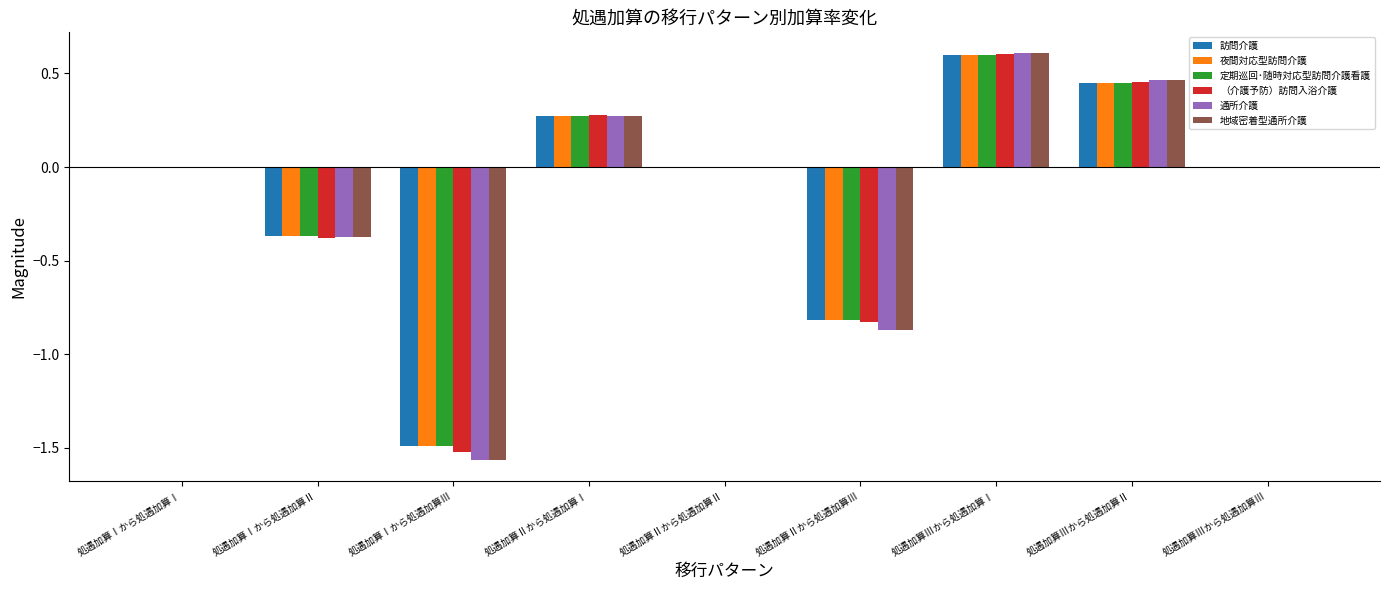

Count the number of data series in this chart.

6